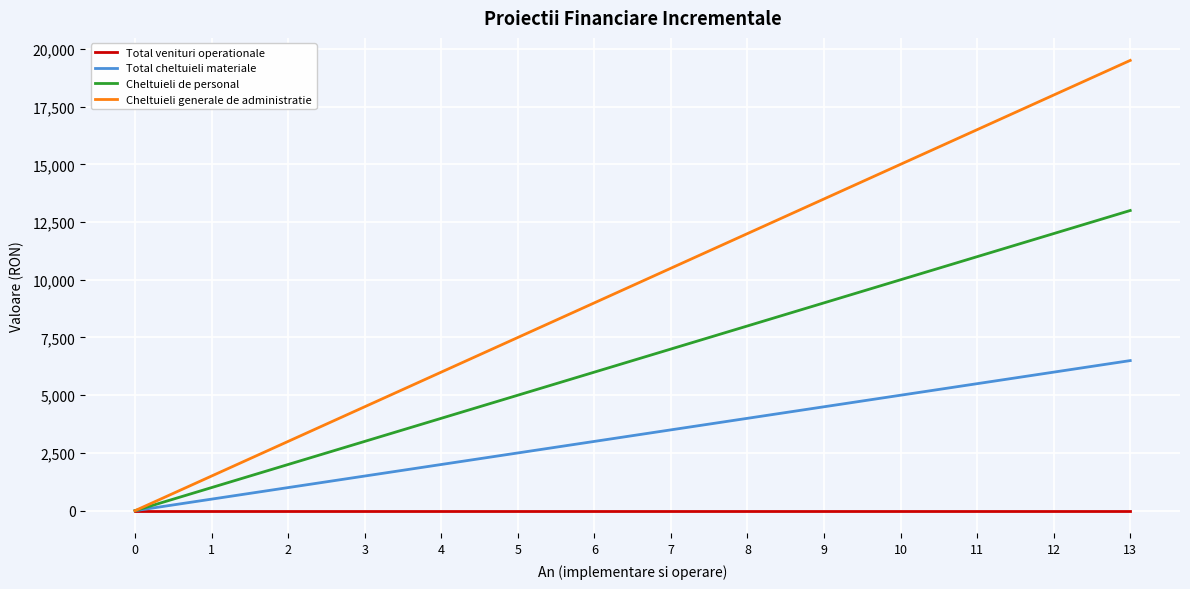

Reading left to right, transcribe all the data shown in this chart.

Total venituri operationale: 0	0	0	0	0	0	0	0	0	0	0	0	0	0
Total cheltuieli materiale: 0	500	1000	1500	2000	2500	3000	3500	4000	4500	5000	5500	6000	6500
Cheltuieli de personal: 0	1000	2000	3000	4000	5000	6000	7000	8000	9000	10000	11000	12000	13000
Cheltuieli generale de administratie: 0	1500	3000	4500	6000	7500	9000	10500	12000	13500	15000	16500	18000	19500